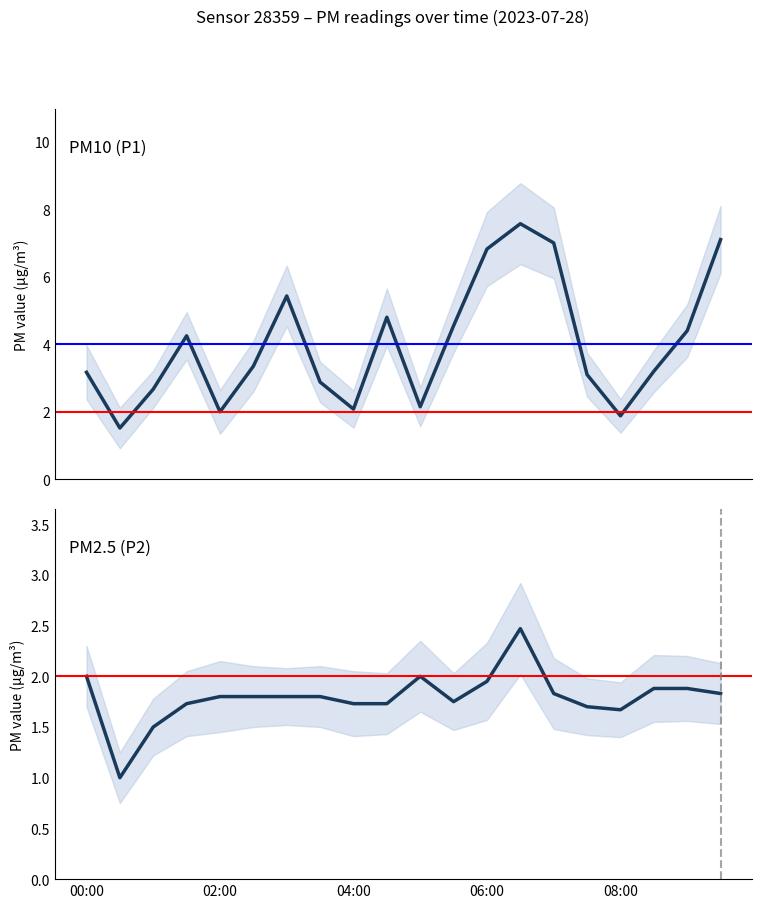

What is the highest value of the P1 series?

7.6